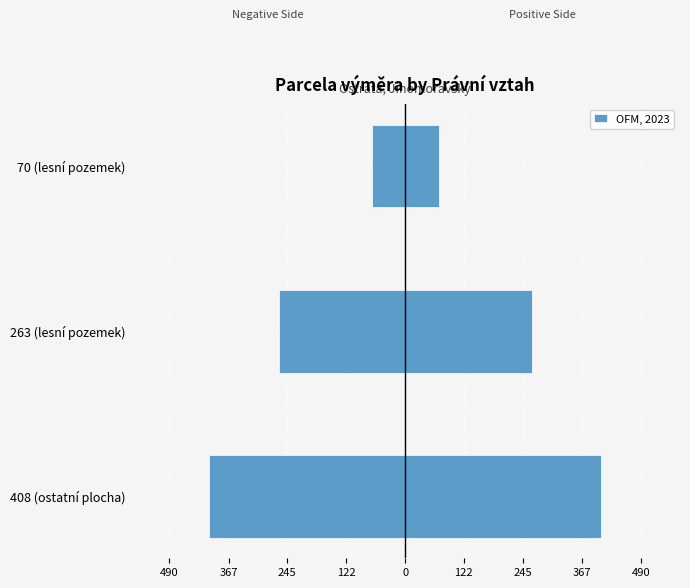

How many distinct data groups are displayed?

1